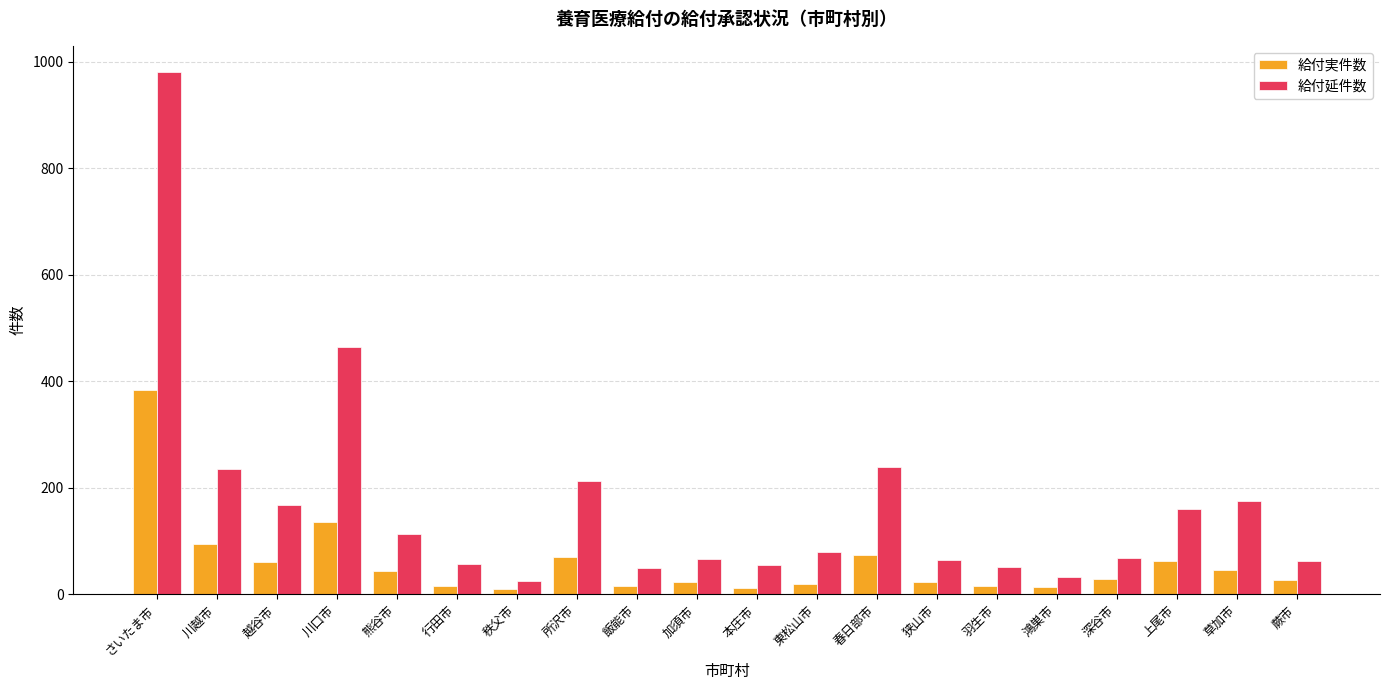

What is the approximate value of 給付延件数 at 所沢市?

213